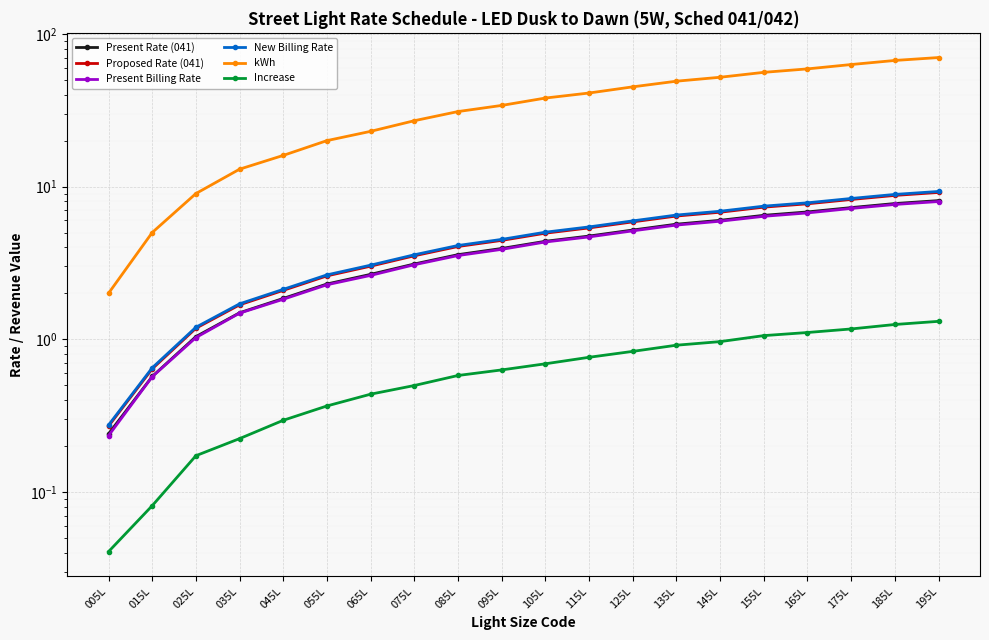

Is it true that Increase equals 0.1 at 035L?

False